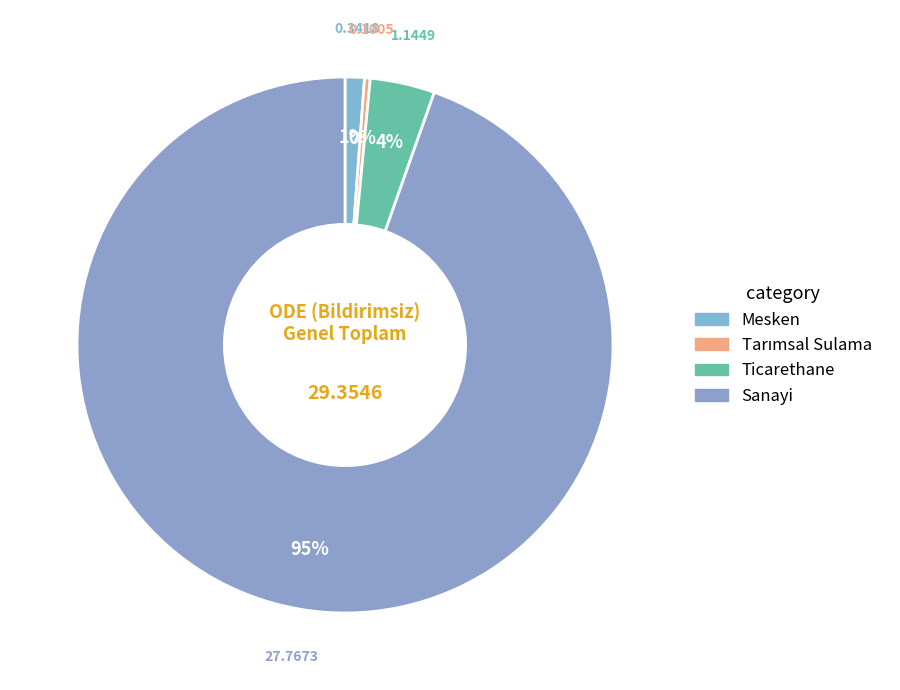

Which slice is the largest?

Sanayi